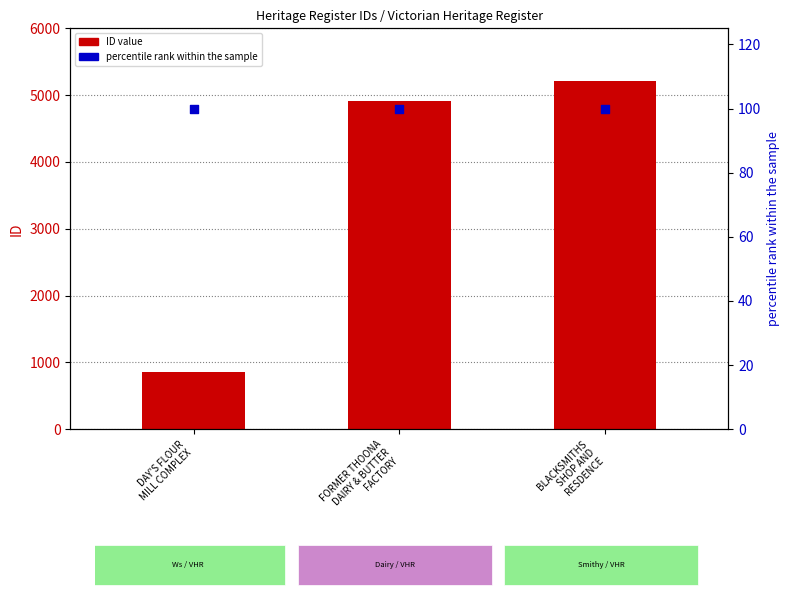

What are all the series names shown in the legend?

ID value, percentile rank within the sample